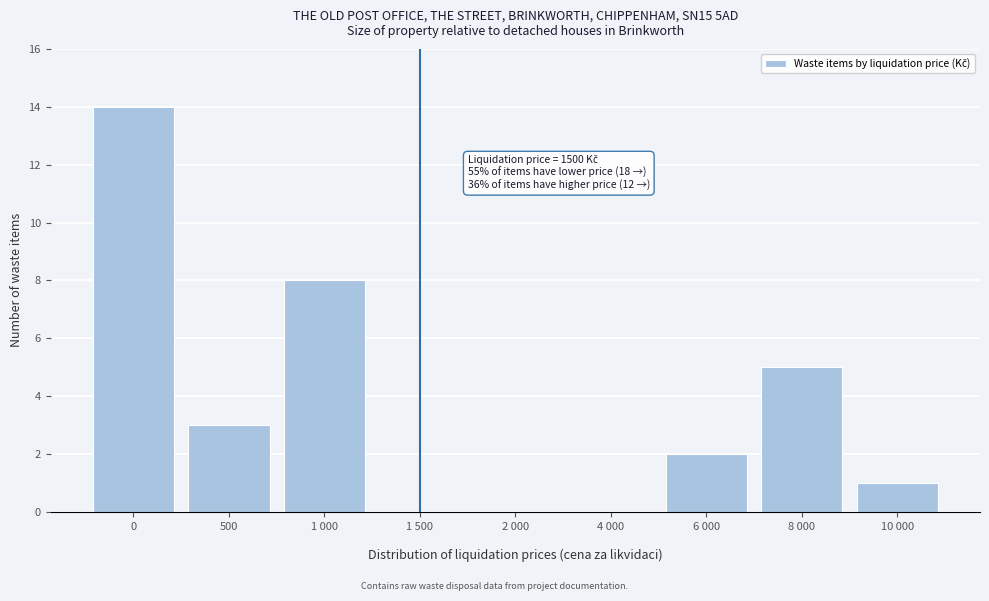

What is the sum of all values?

33